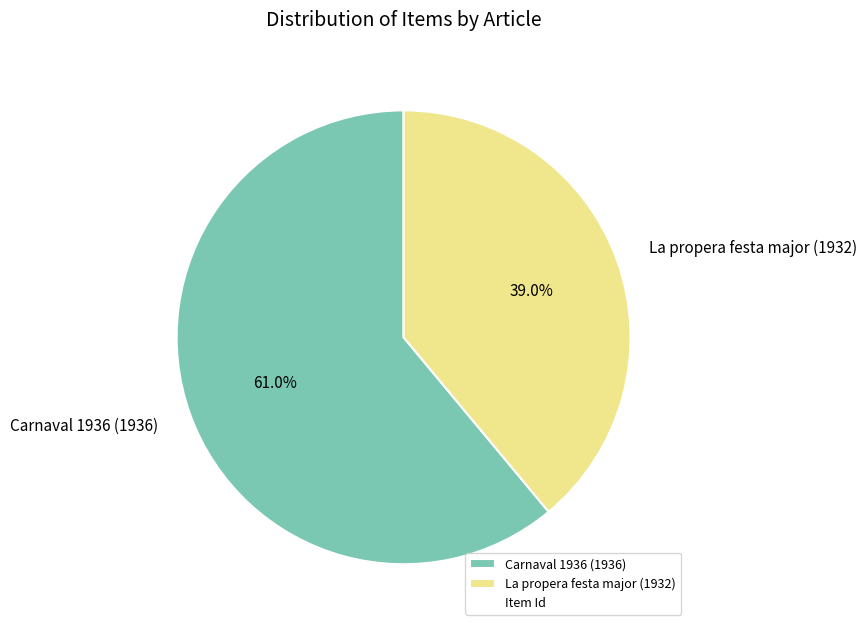

What is the ratio of the value at La propera festa major (1932) to the value at Carnaval 1936 (1936)?

0.6